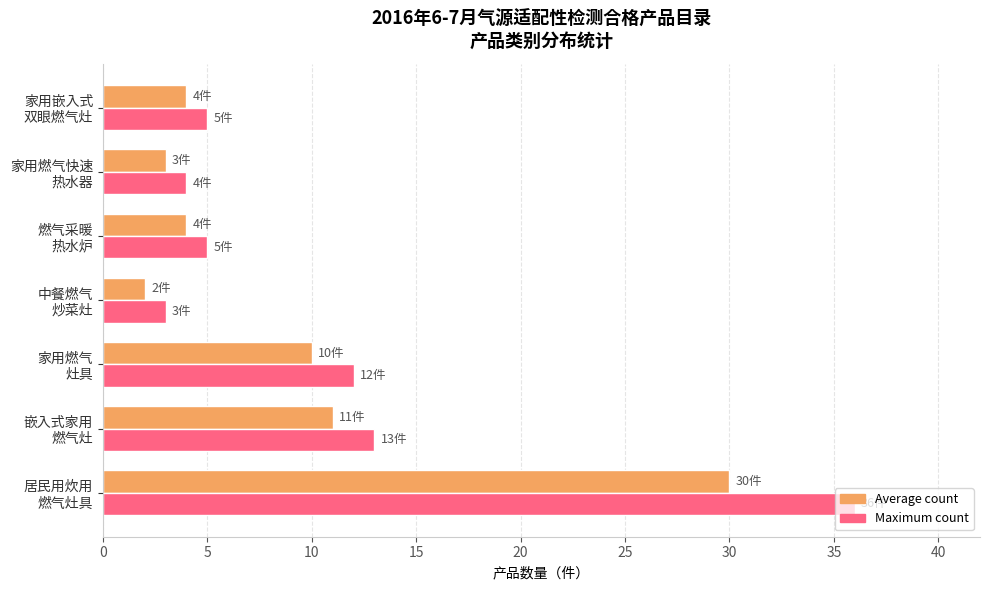

What is the greatest value displayed?

36